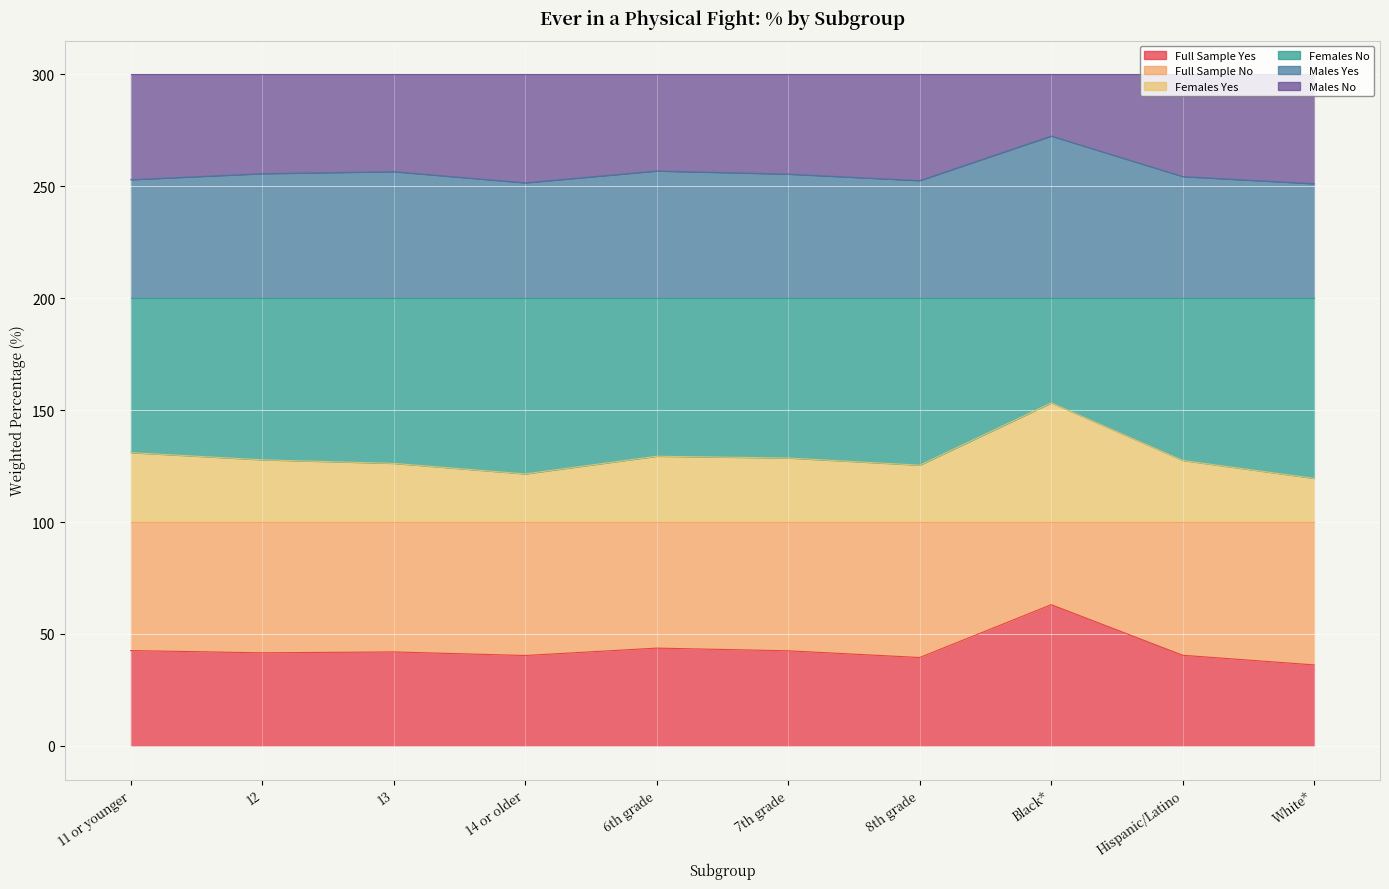

Which series has the widest spread of values?

Females Yes